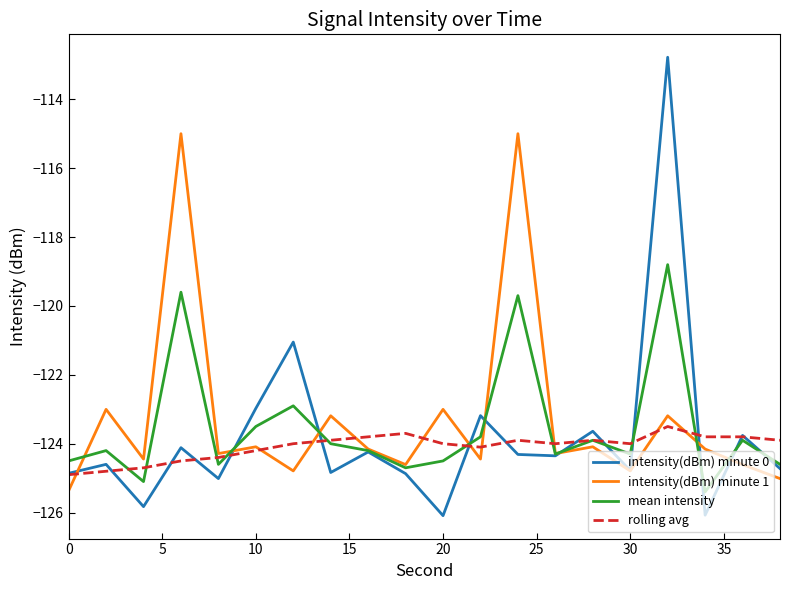

How many values in the intensity(dBm) minute 1 series exceed -124?

6